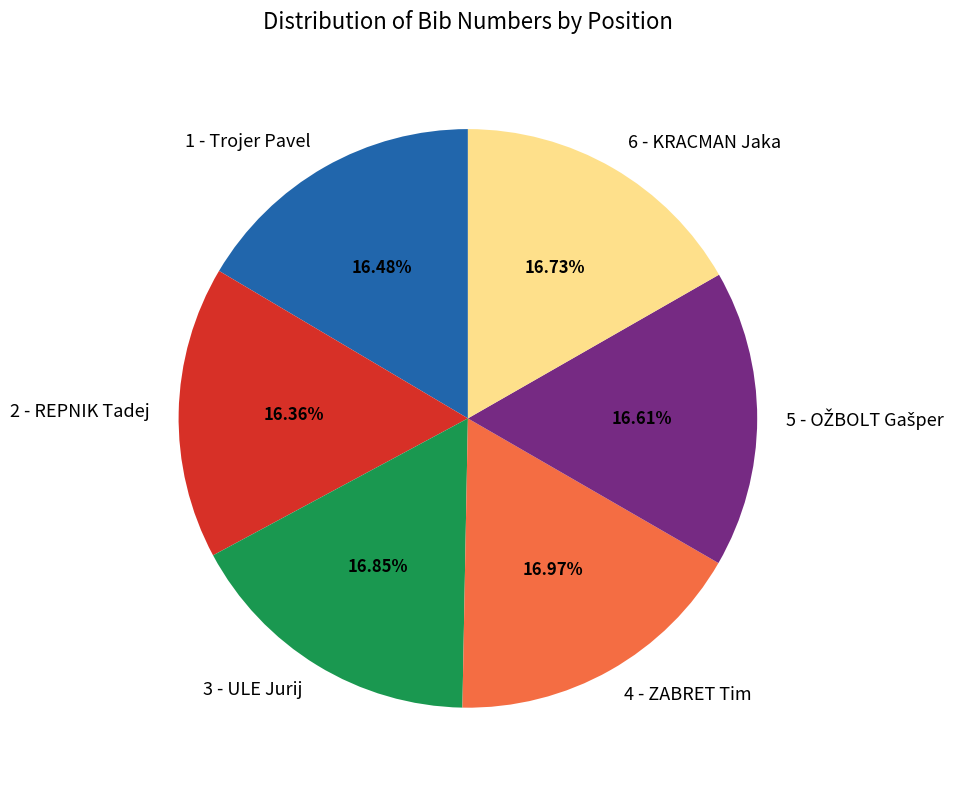

To the nearest percent, what percentage of the pie is 6 - KRACMAN Jaka?

17%